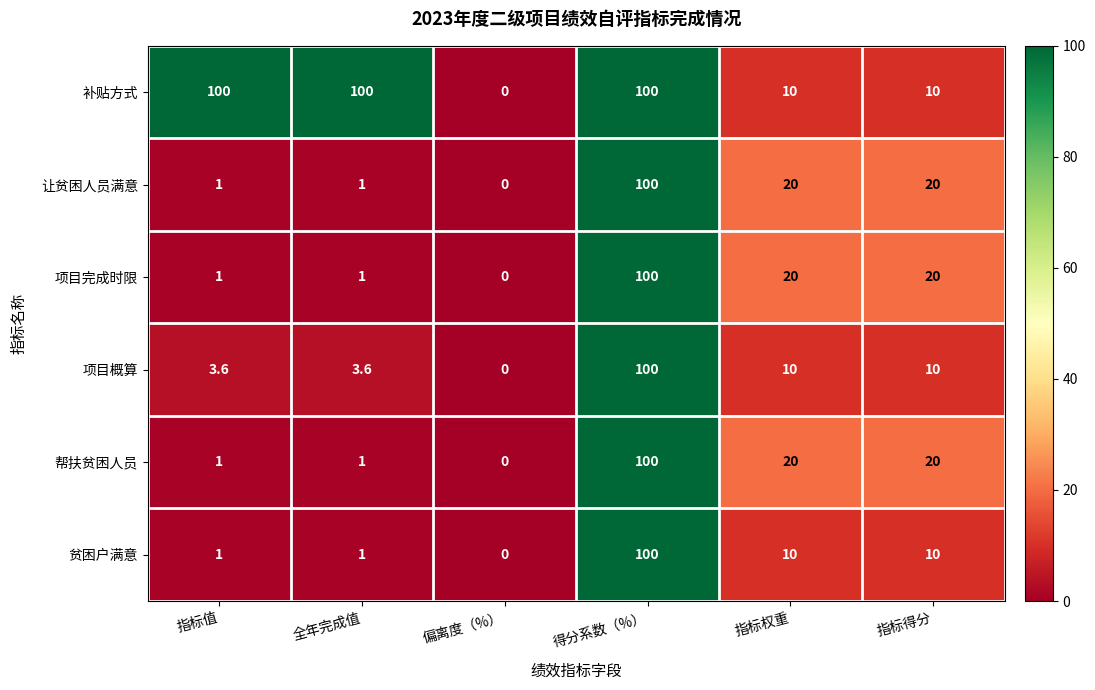

At which category is the sum across all series the highest?

得分系数（%）